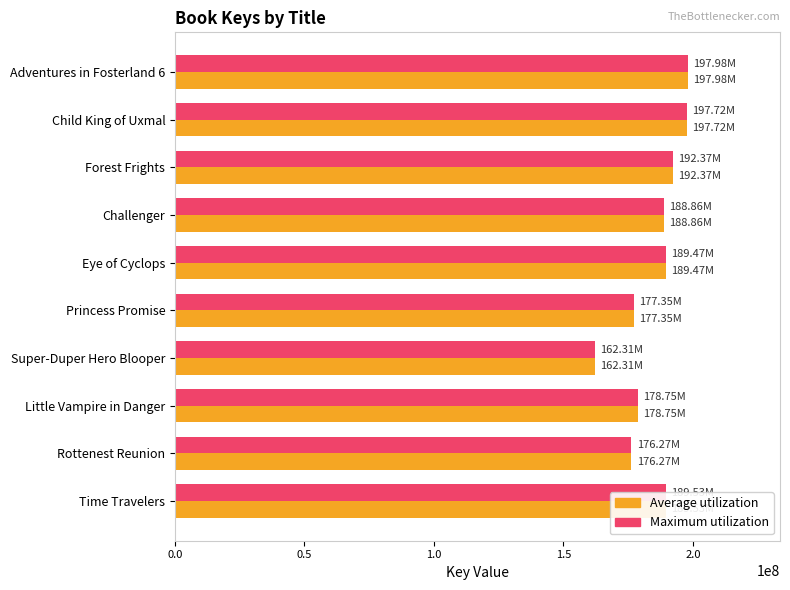

Which category has the lowest value in the Maximum utilization series?

Super-Duper Hero Blooper